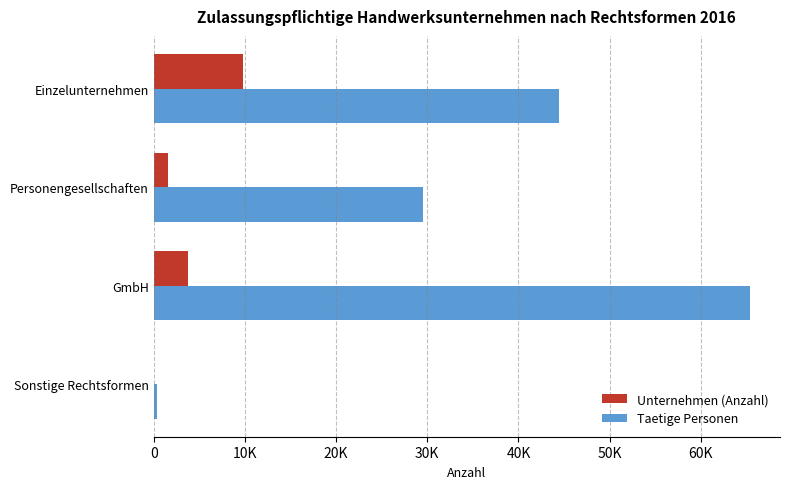

Count the Unternehmen (Anzahl) values in the range 1594 to 9828.

3